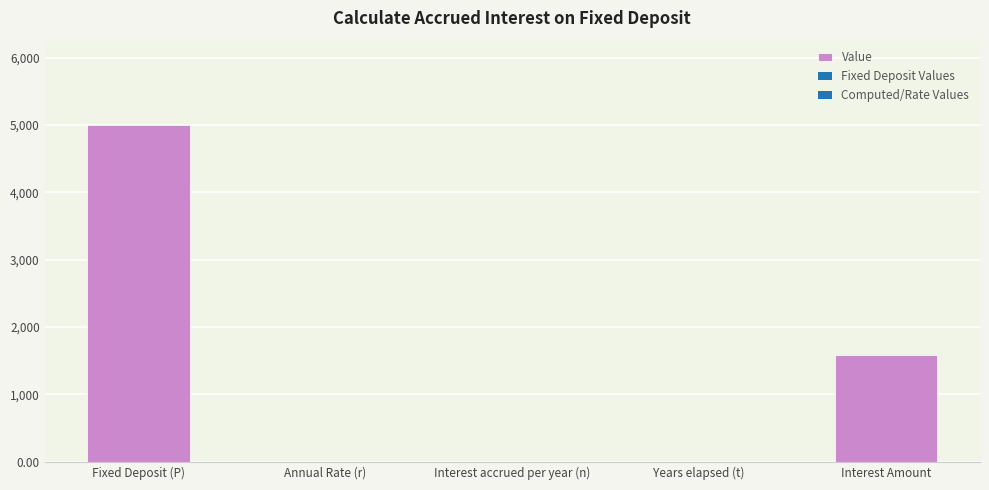

What is the ratio of the value at Interest Amount to the value at Fixed Deposit (P)?

0.3